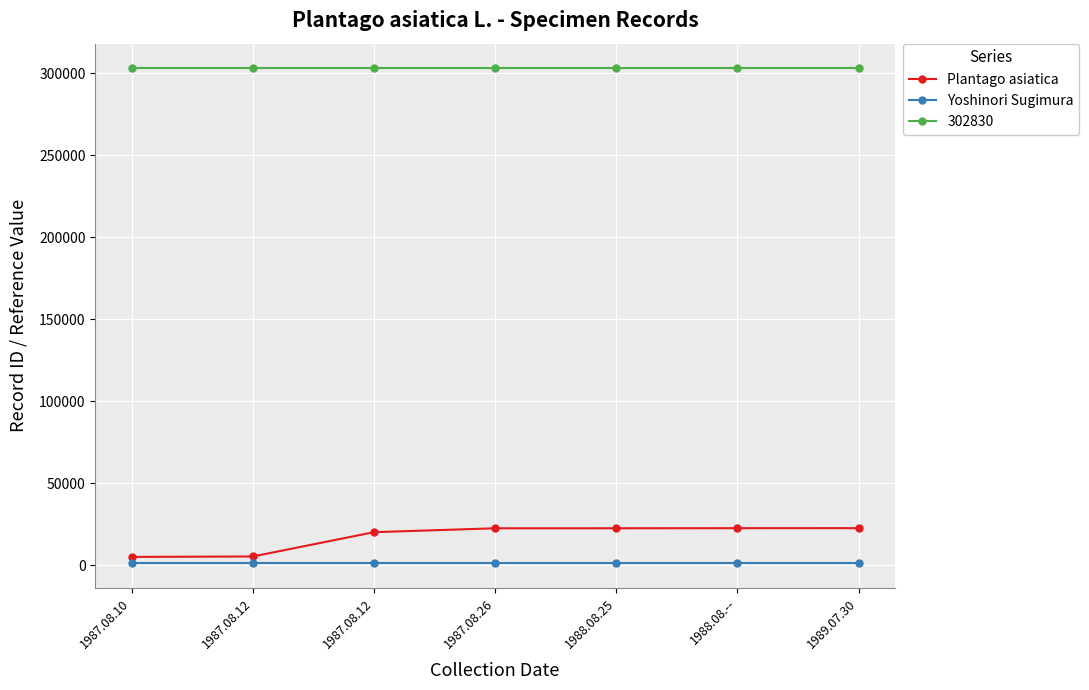

How many categories are shown in the chart?

7